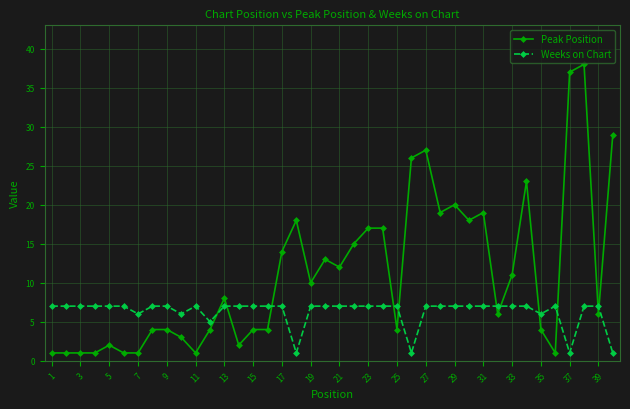

What is the maximum value for Peak Position?

38